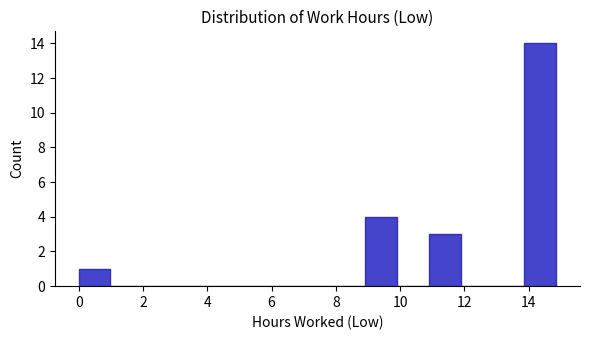

Reading left to right, list every bar in this chart as the range it spans on the x-axis followed by its height. Neither the bar edges nor the heights are printed on the chart, so give them approximately, as read against the axes.

0.0 to 1.0: 1
1.0 to 2.0: 0
2.0 to 3.0: 0
3.0 to 4.0: 0
4.0 to 5.0: 0
5.0 to 6.0: 0
6.0 to 7.0: 0
7.0 to 8.0: 0
8.0 to 9.0: 0
9.0 to 10.0: 4
10.0 to 10.8: 0
10.8 to 11.8: 3
11.8 to 12.8: 0
12.8 to 13.8: 0
13.8 to 14.8: 14